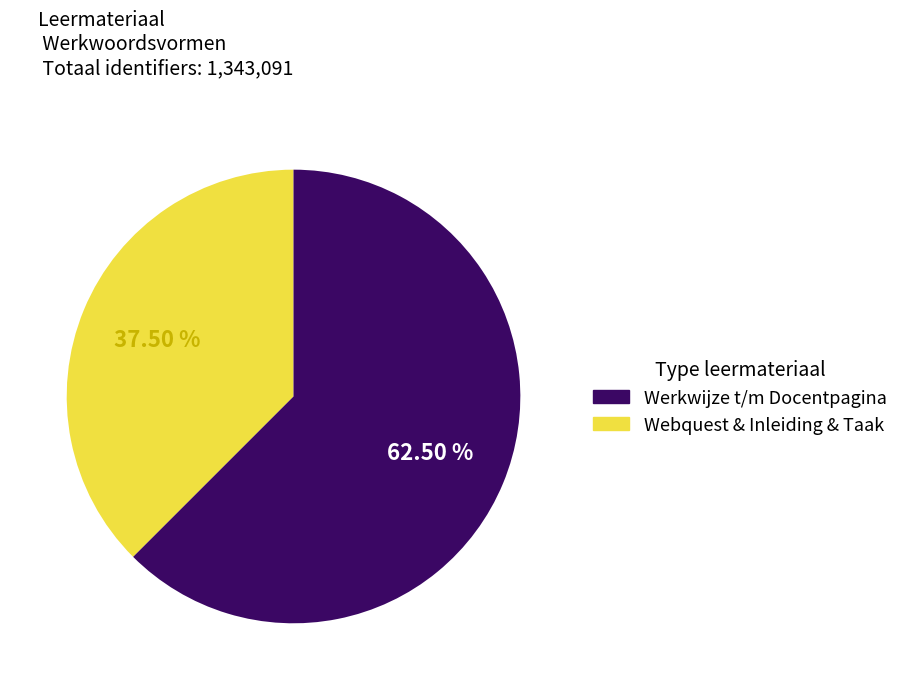

Is there a majority slice in this chart?

Yes